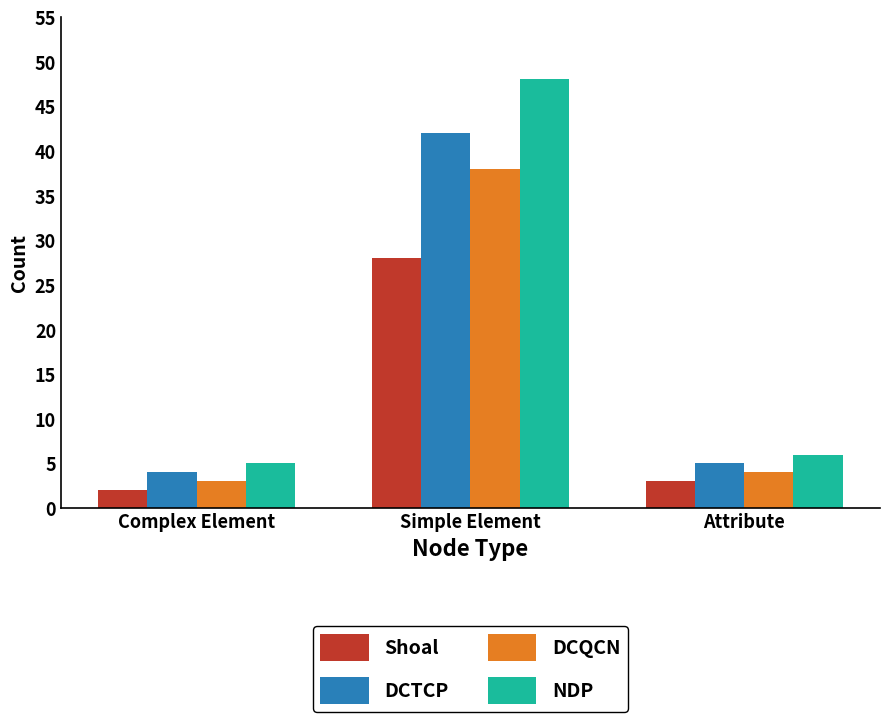

Which category has the highest value in the NDP series?

Simple Element